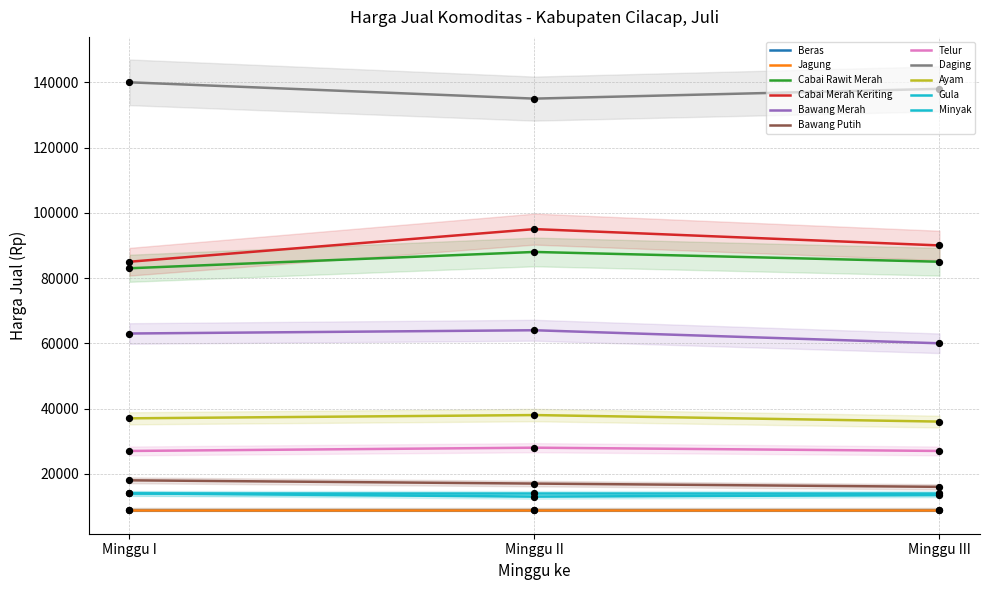

What is the ratio of the value at Telur I to the value at Beras II?

3.0